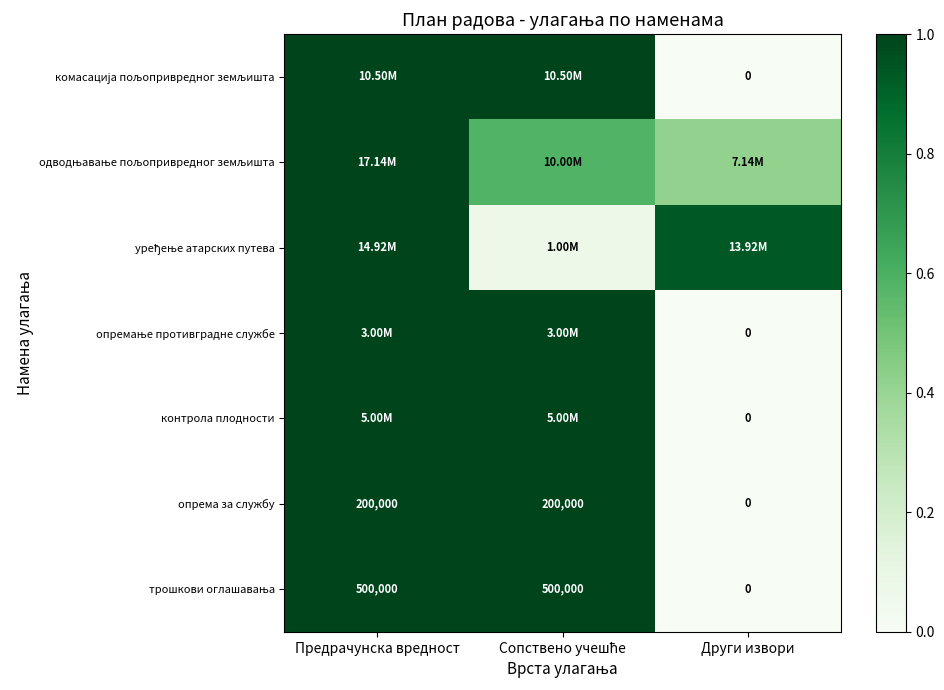

The value of одводњавање пољопривредног земљишта at Предрачунска вредност is 0.4. True or false?

False